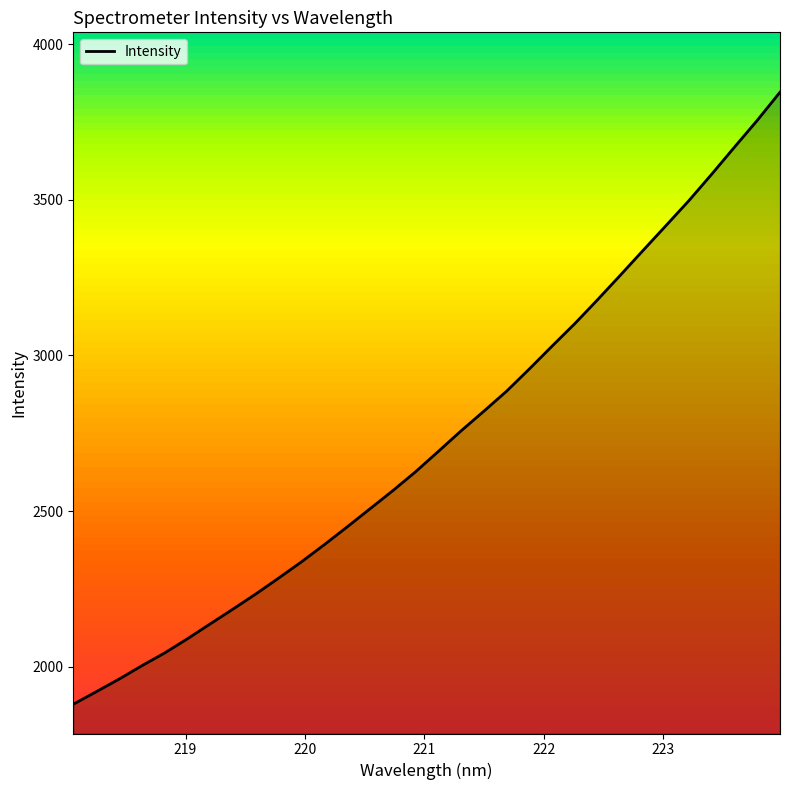

What is the sum of all values?

87403.0